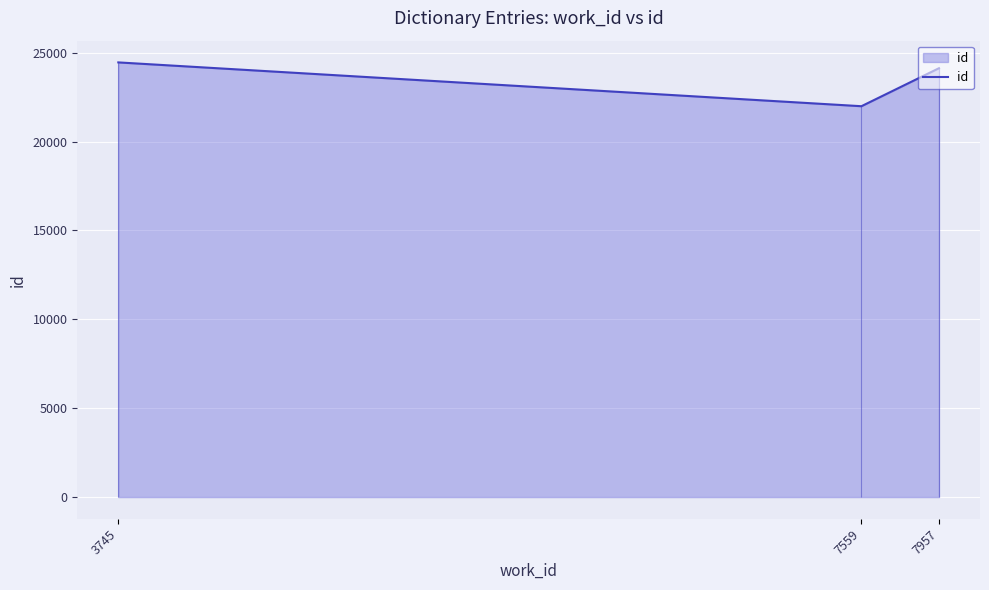

Count the number of values greater than 24130.

1